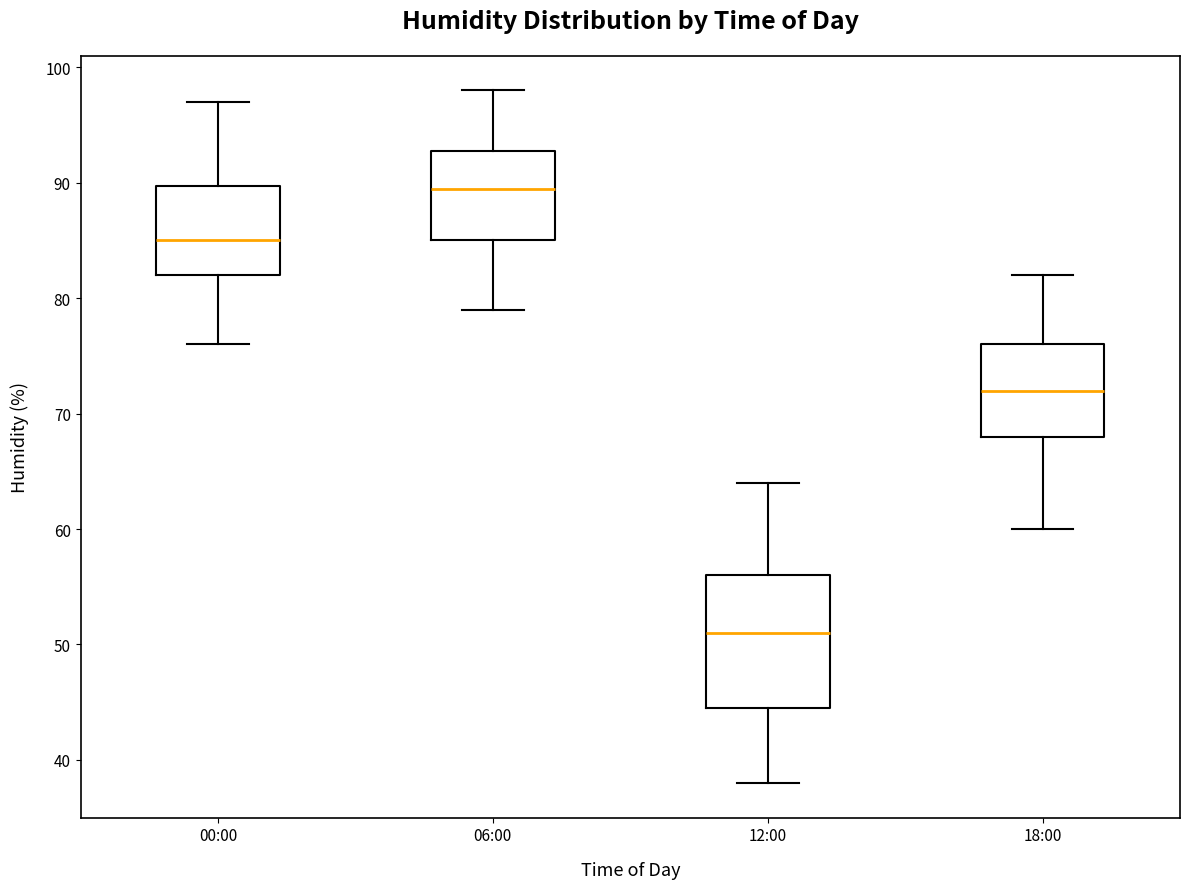

Which box's median line is the lowest?

12:00